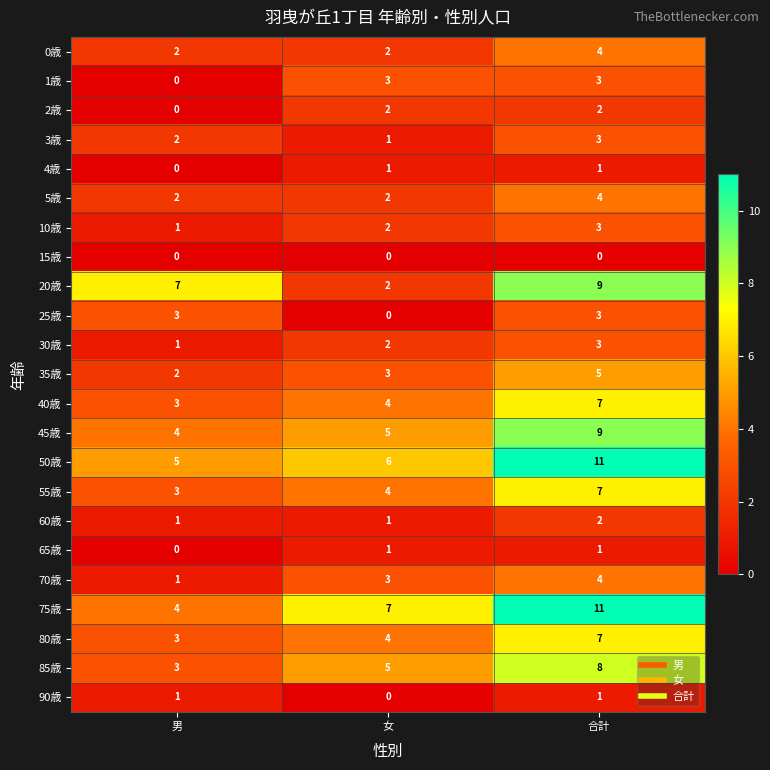

Rank the categories by 20歳 value from lowest to highest.

女, 男, 合計